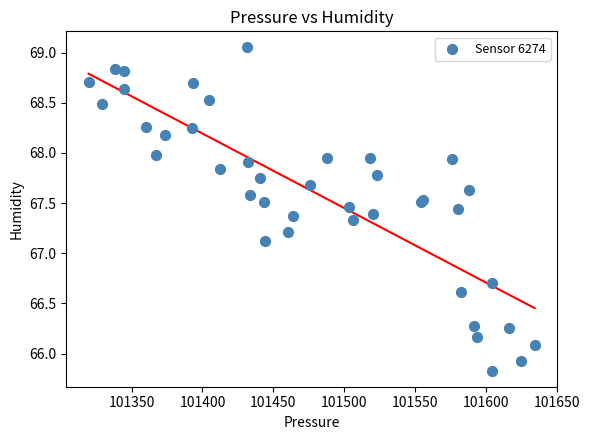

What Y value in the scatter plot is closest to 67?

67.1